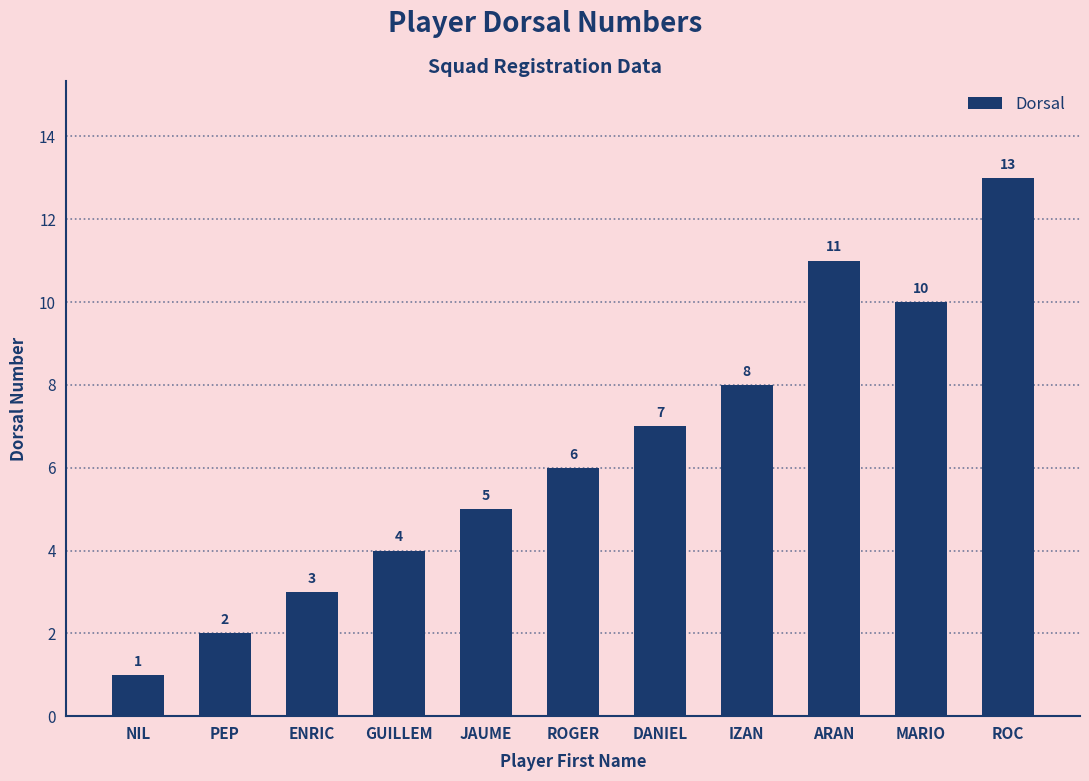

Reading right to left, extract all data points from this chart.

13	10	11	8	7	6	5	4	3	2	1